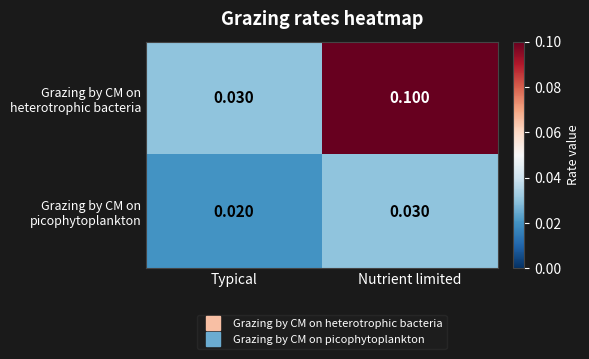

Which category has the lowest value across all series?

Typical